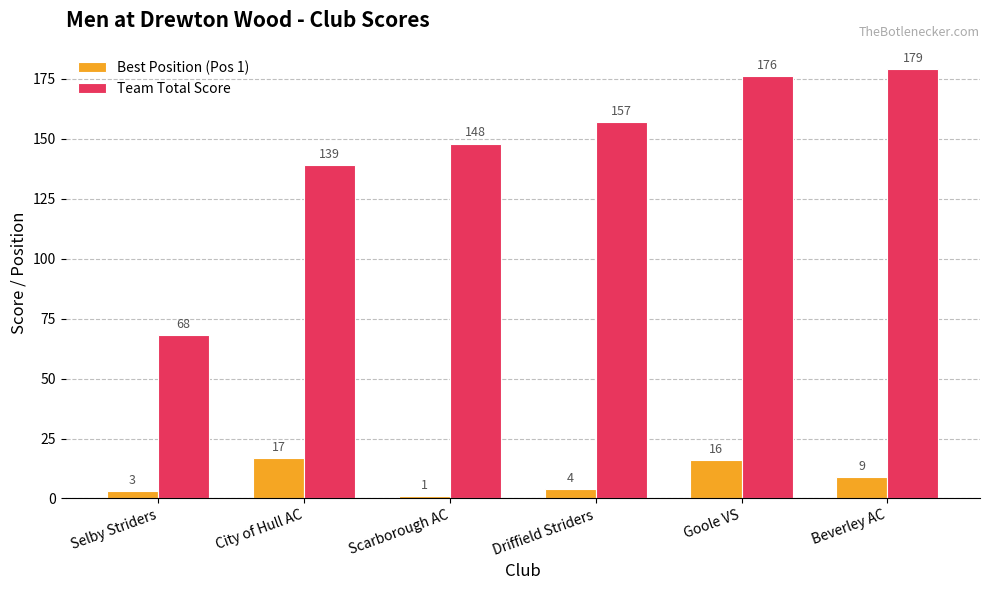

Is the value of Best Position (Pos 1) at Goole VS greater than the value of Team Total Score at Scarborough AC?

No